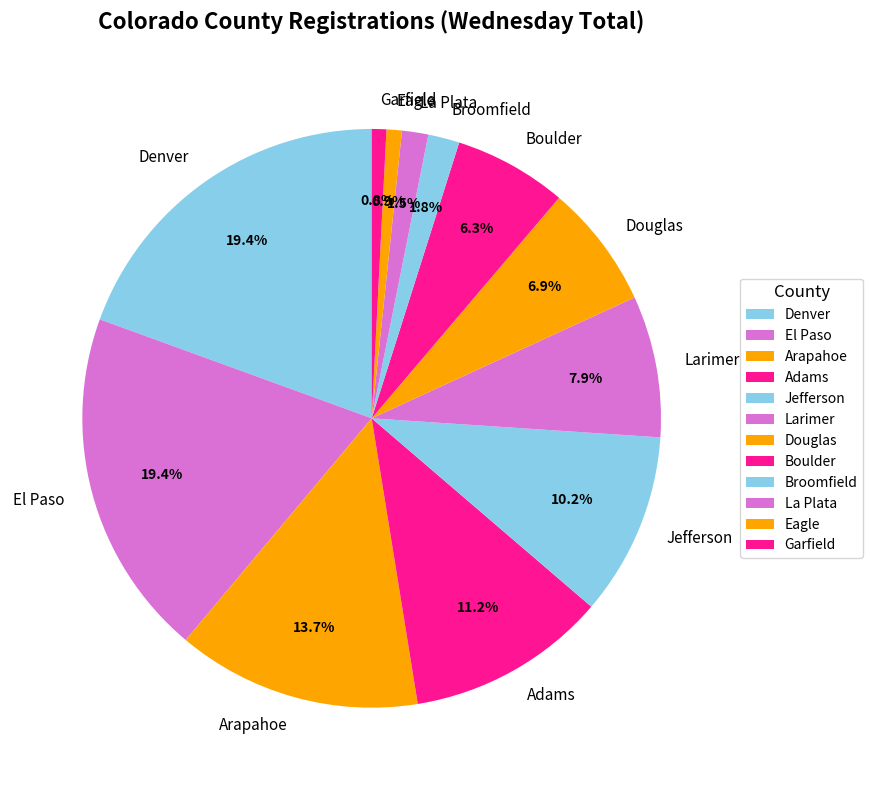

Do Denver and Broomfield together represent more than half of the pie?

No